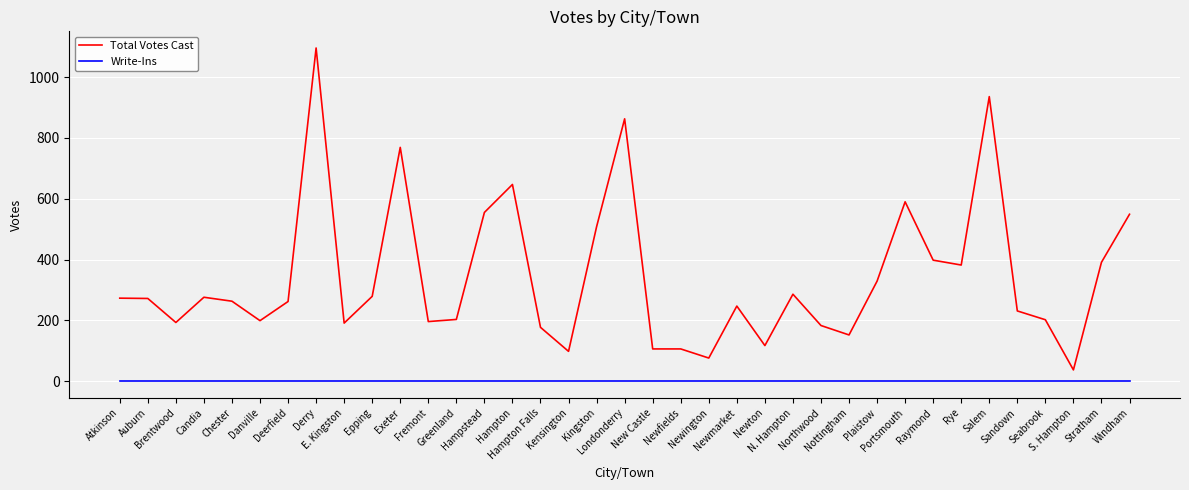

The value of Total Votes Cast at New Castle is 106. True or false?

True